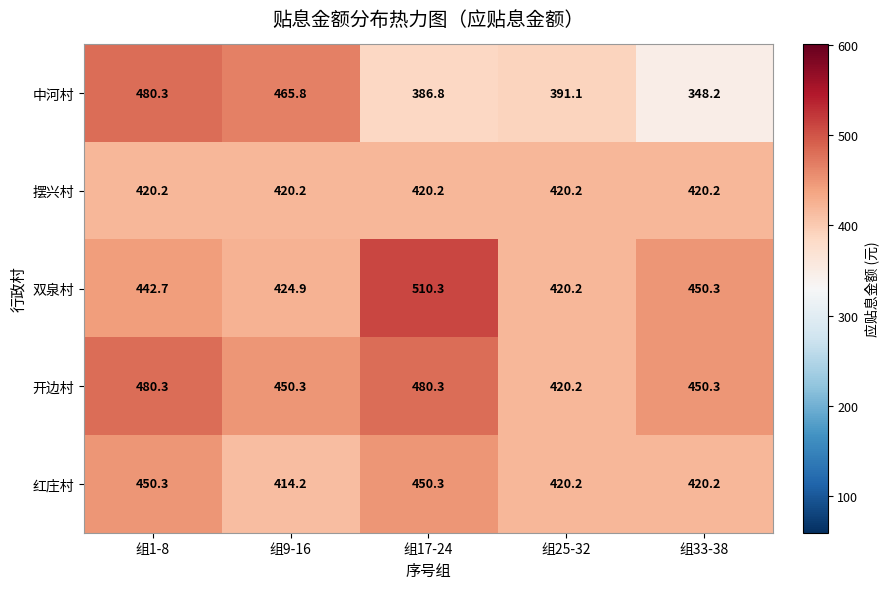

What is the sum of all 开边村 values?

2281.4